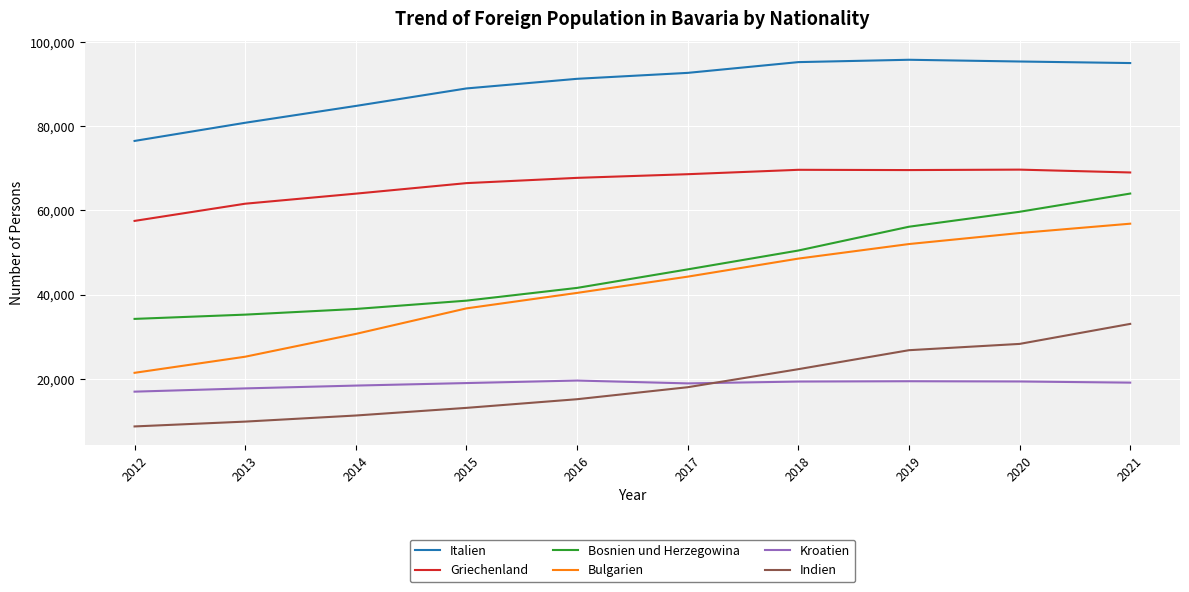

The value of Italien at 2012 is 76505. True or false?

True